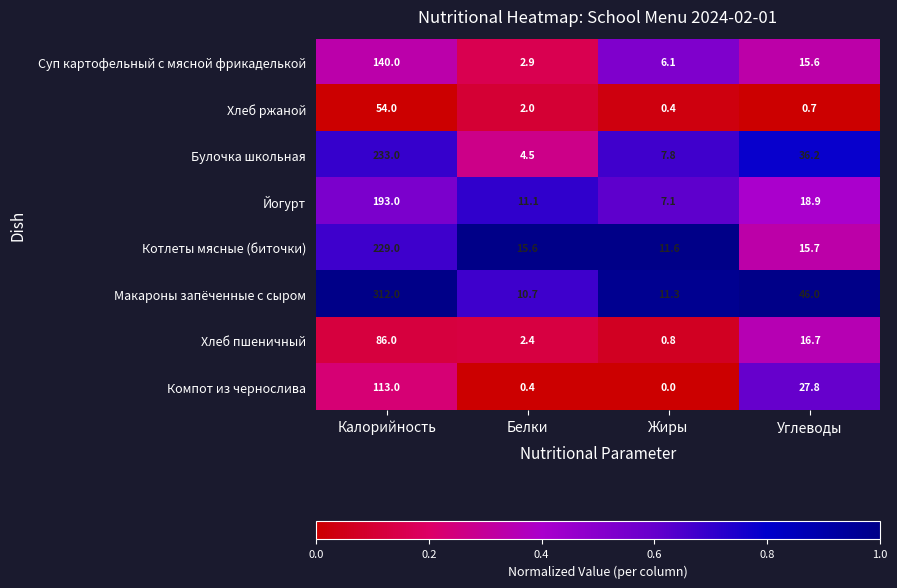

What value does the Йогурт series have at Жиры?

7.1